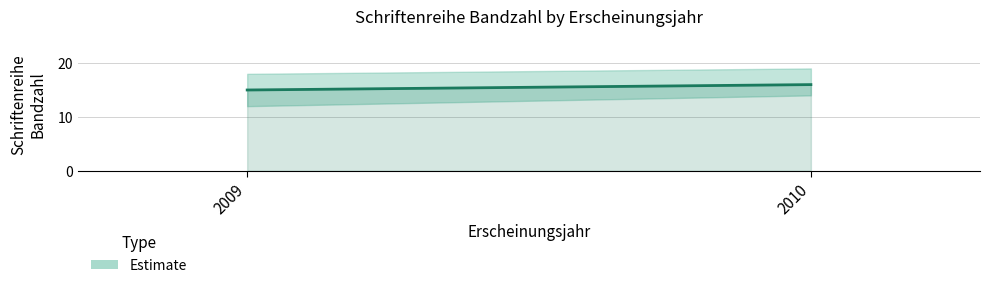

How many lines are shown in the chart?

1